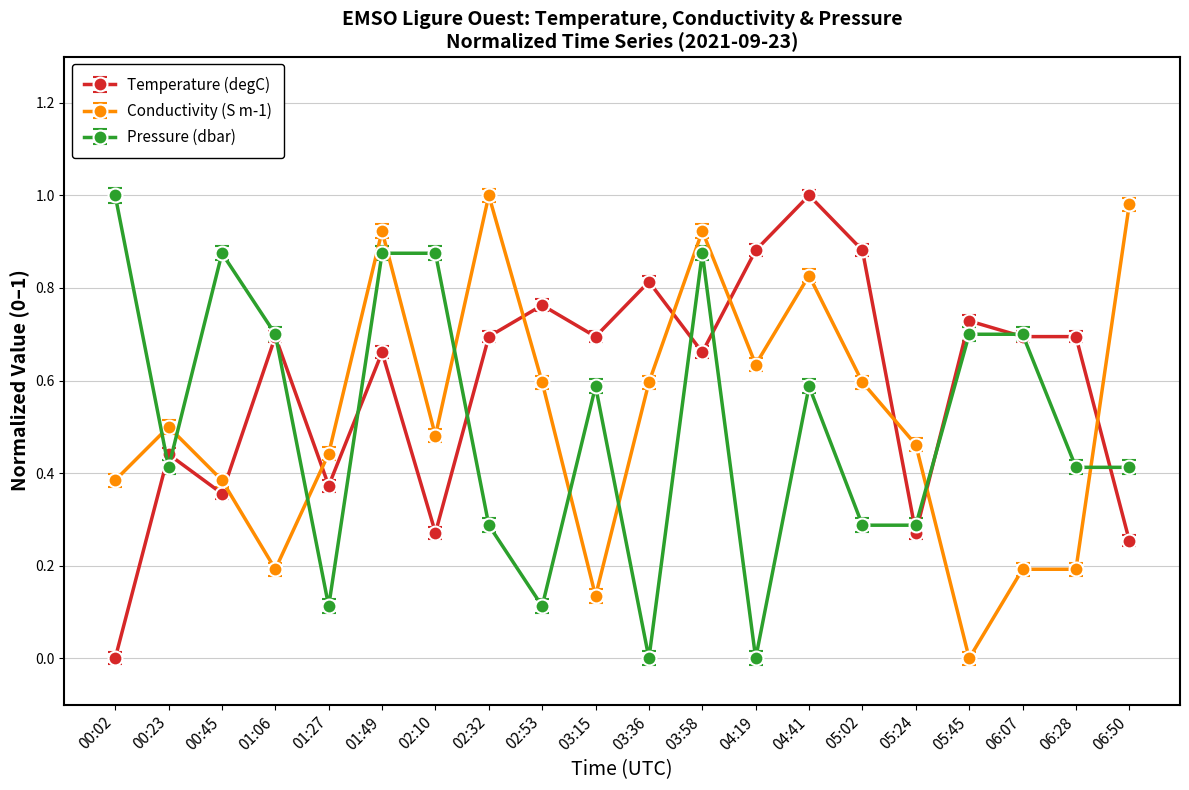

At which category does Conductivity (S m-1) reach its first local peak?

00:23